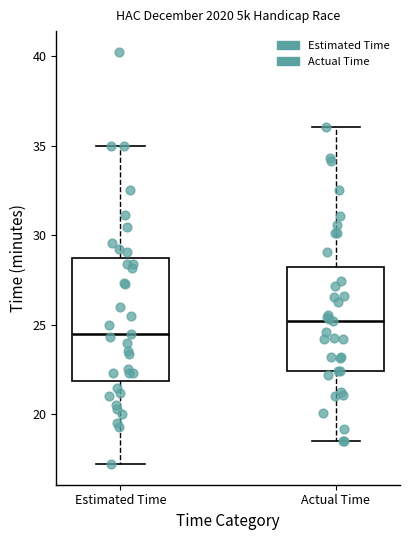

Reading left to right, read every box against the y-axis: the position of its median line, the range the box covers, and the ends of its whiskers. The values are not printed on the chart, so give them approximately, as read against the axis.

Estimated Time: median 24.5, box 22.0 to 28.5, whiskers 17.0 to 35.0
Actual Time: median 25.0, box 22.5 to 28.0, whiskers 18.5 to 36.0